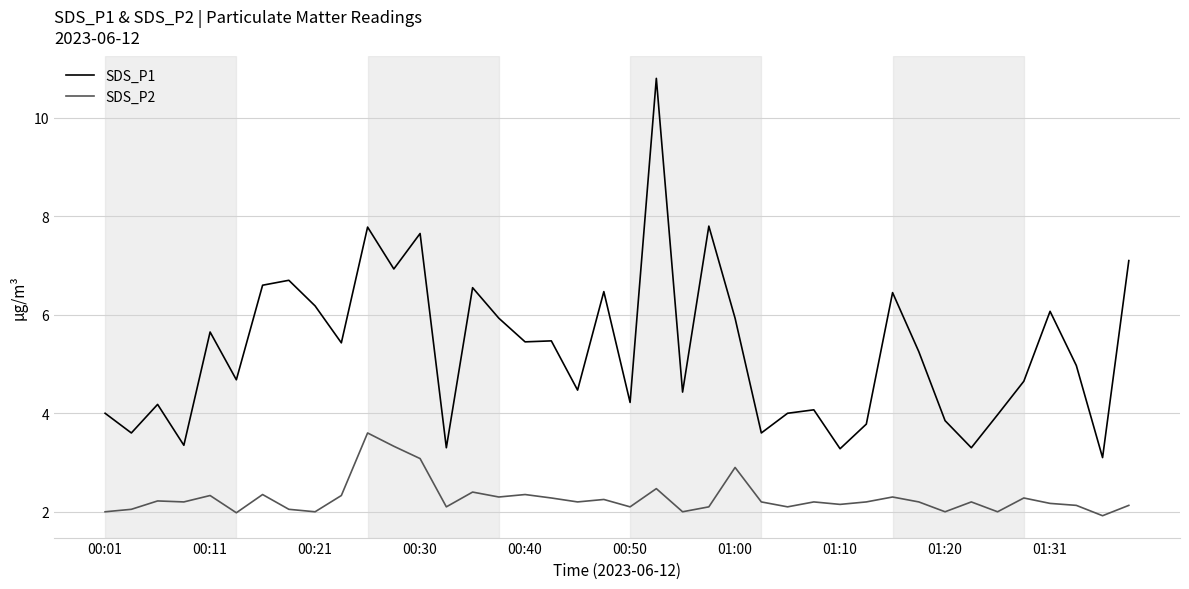

What is the difference between the maximum and minimum values in the SDS_P1 series?

7.7